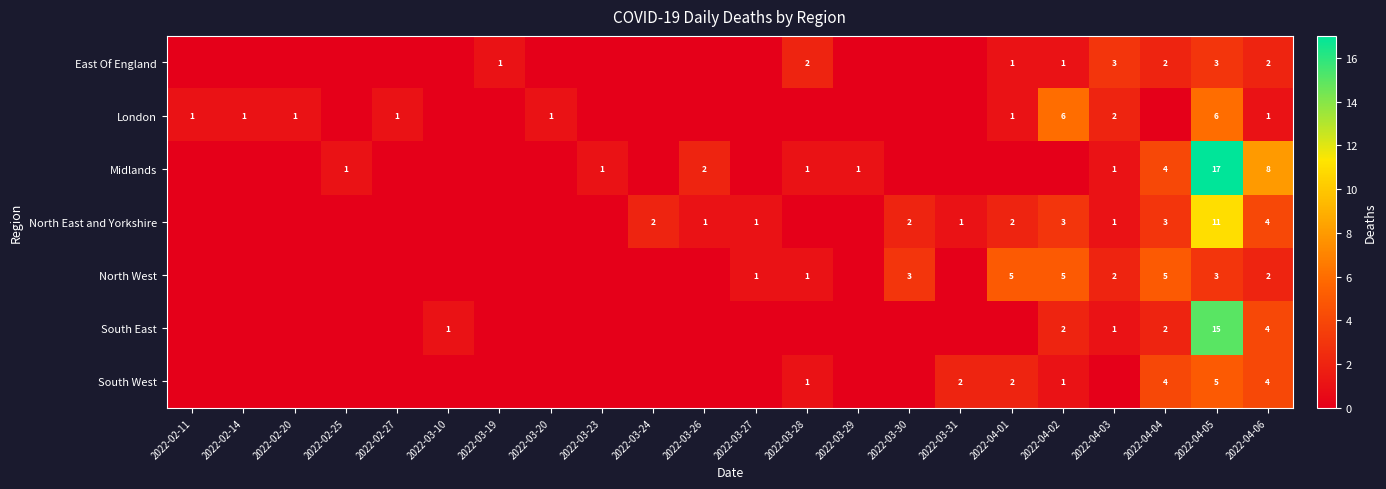

At how many categories does at least one series exceed 16?

1